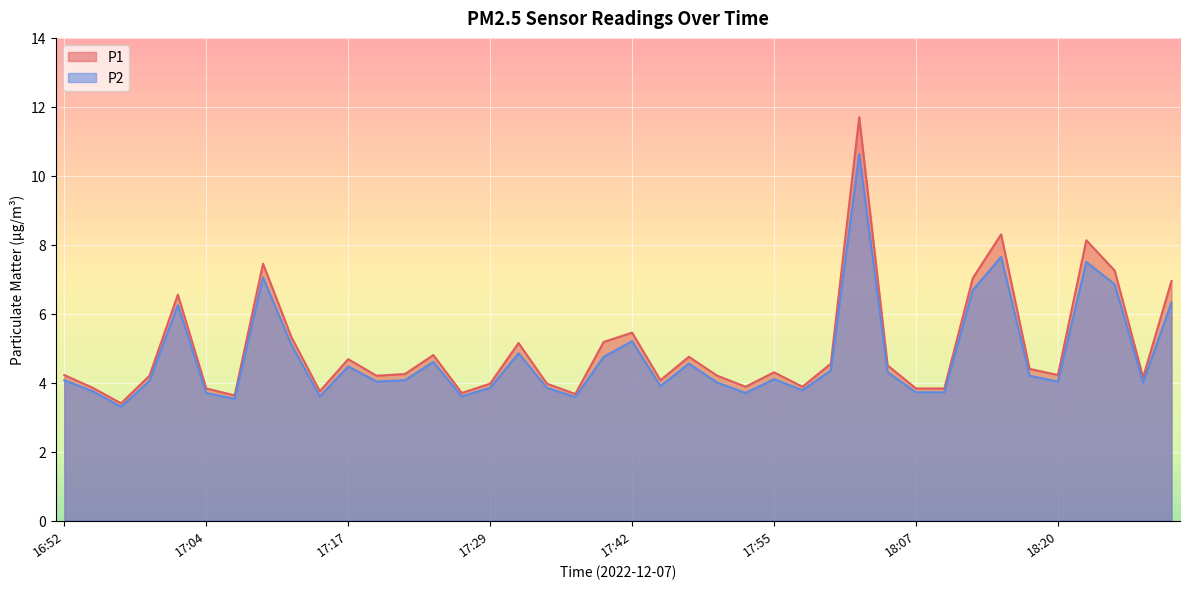

In P2, how many points are higher than both neighbors (excluding endpoints)?

11